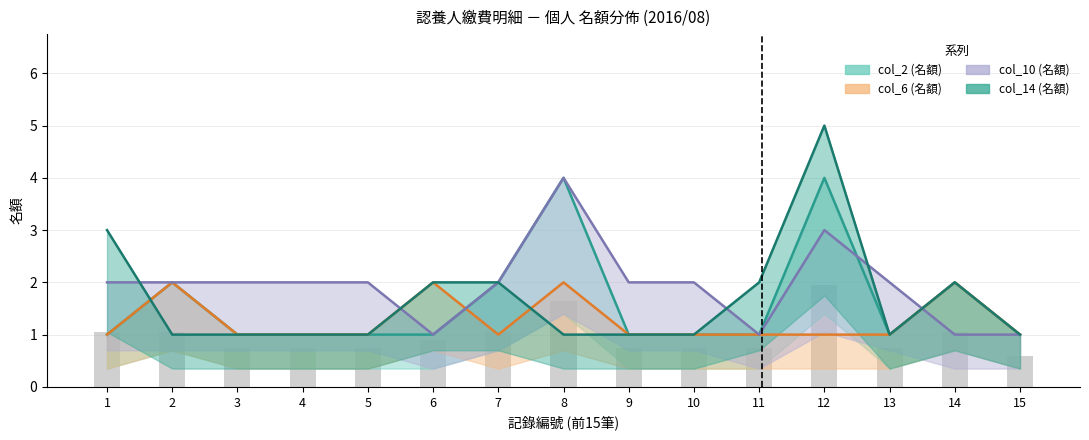

Which category has the lowest value across all series?

1